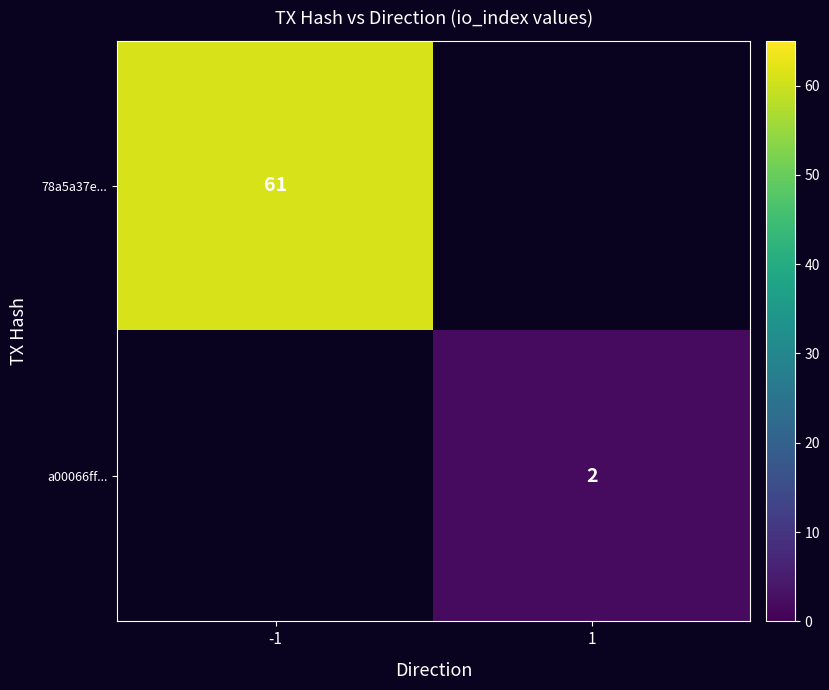

At how many categories does at least one series exceed 23?

1